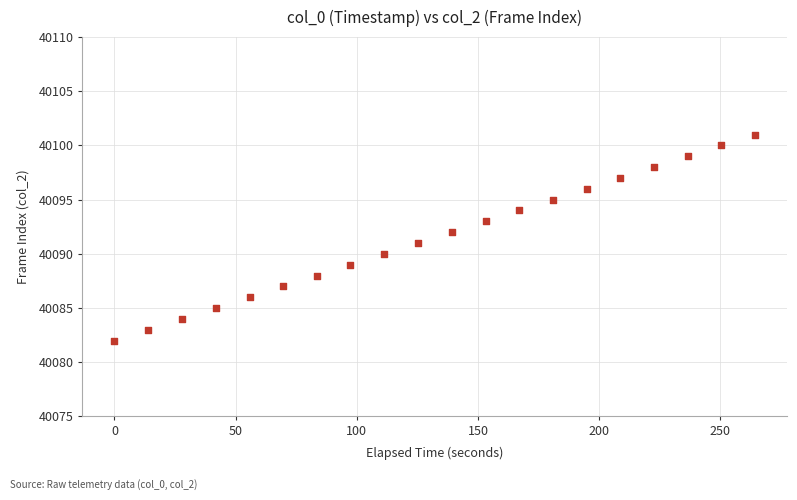

What is the range of Y values (max minus min)?

19